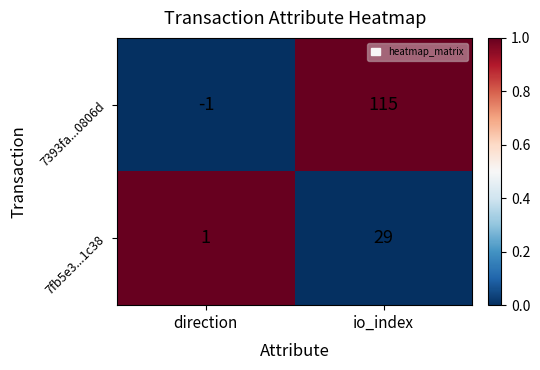

Which series has the largest range (max minus min)?

7393fa...0806d